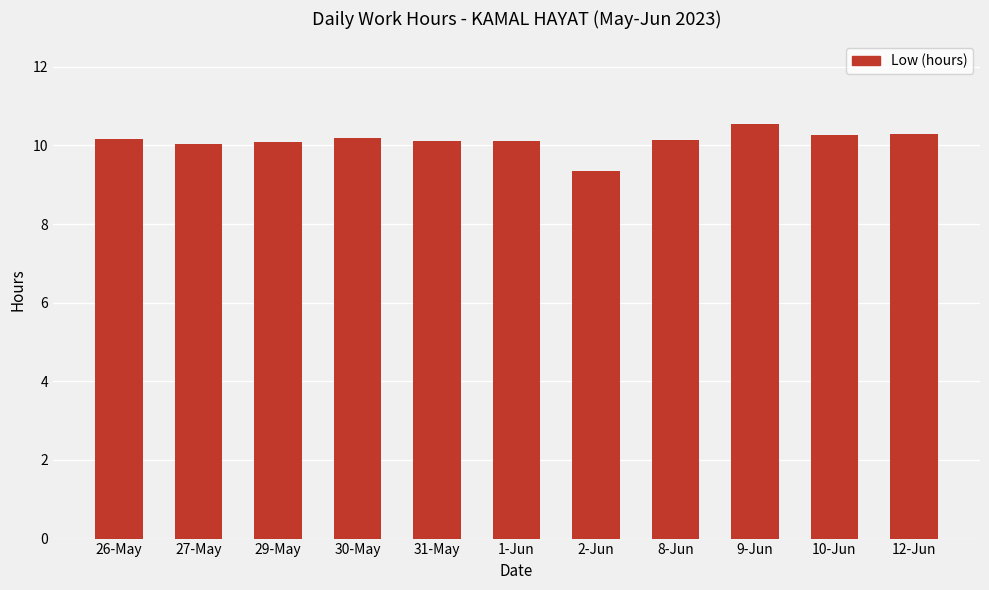

What is the ratio of the value at 29-May to the value at 30-May?

1.0